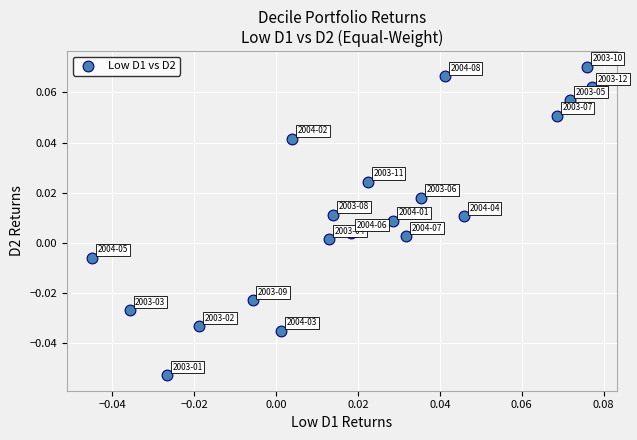

How many points are shown in the scatter plot?

20